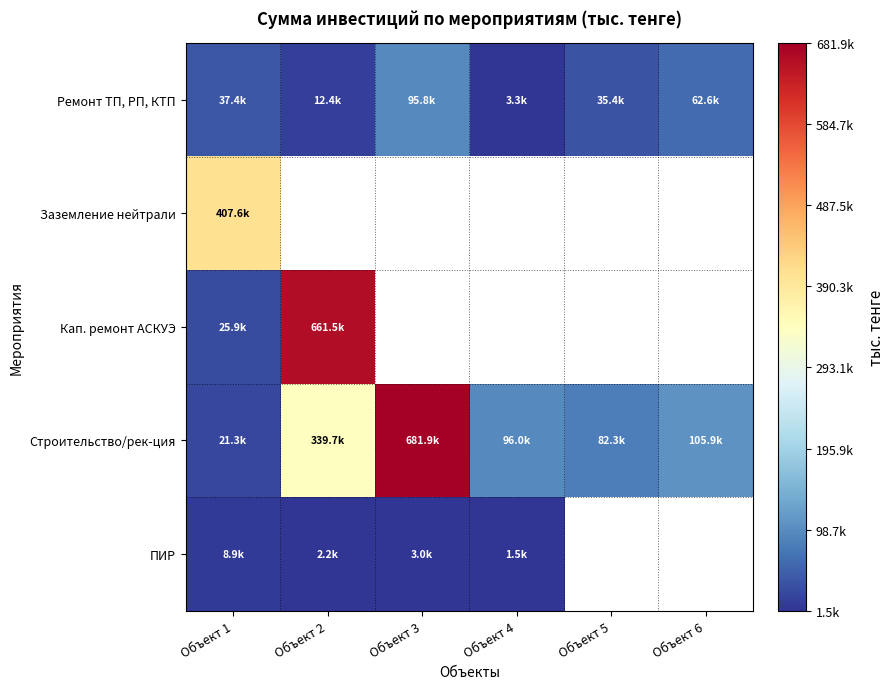

At how many categories does at least one series exceed 164799?

3